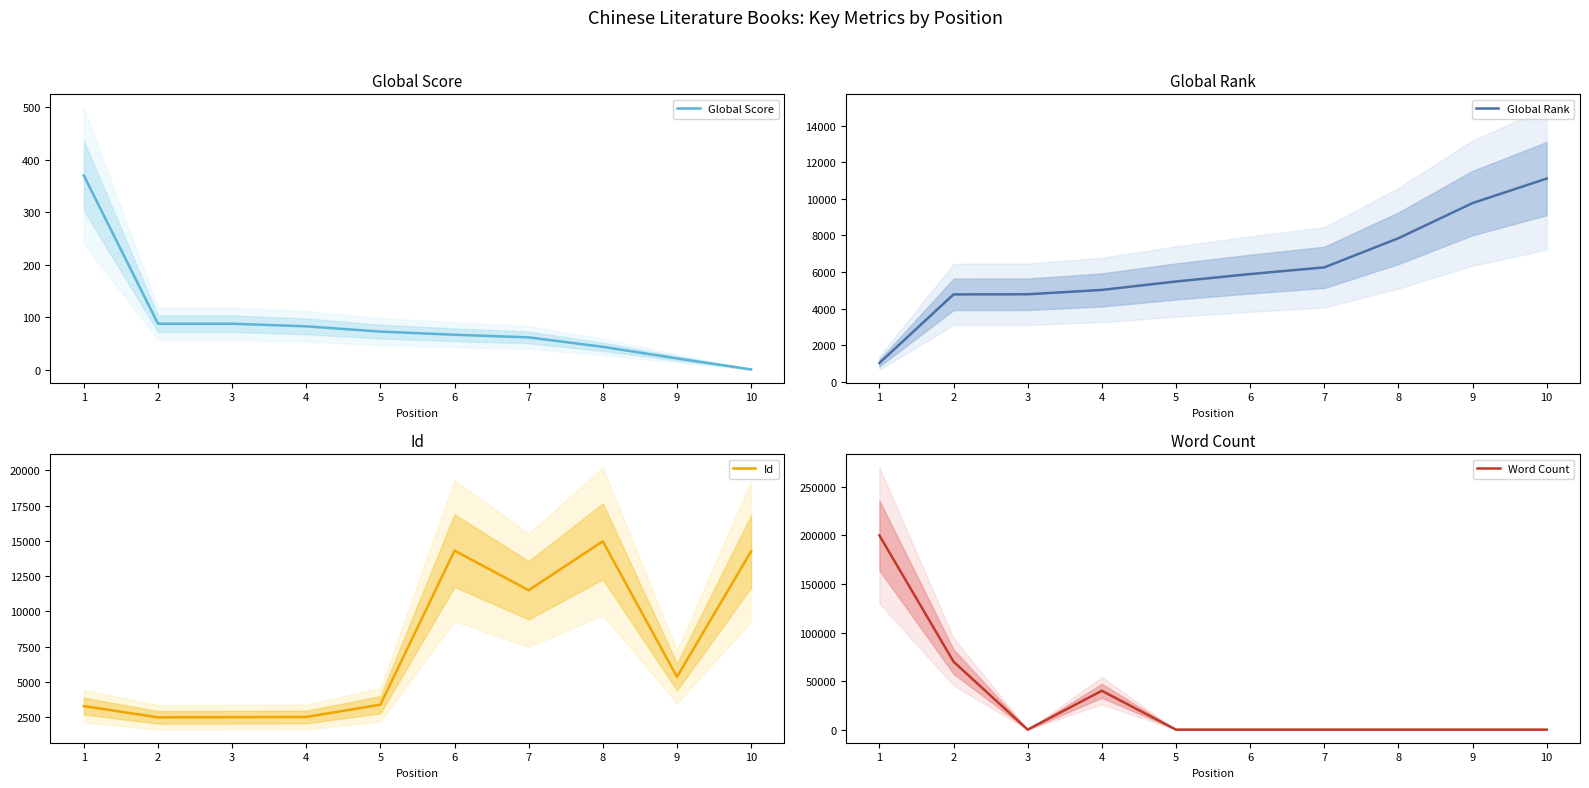

What are all the series names shown in the legend?

Global Score, Global Rank, Id, Word Count